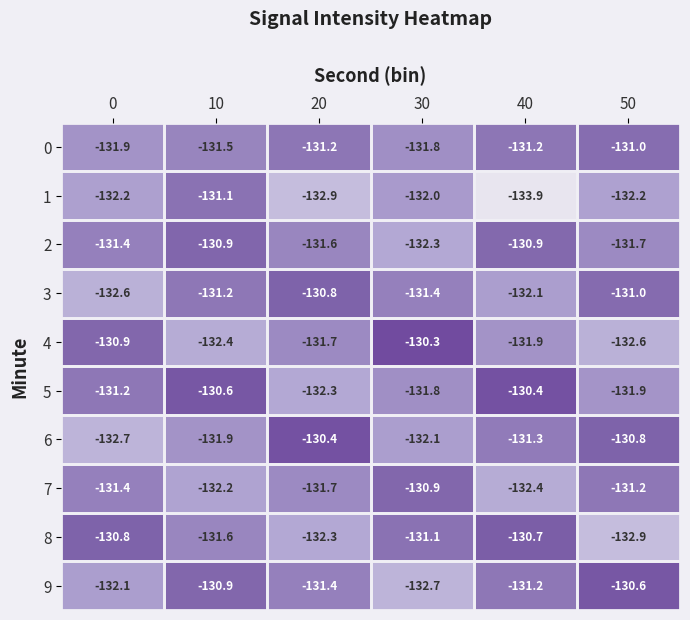

What is the average value of the 9 series?

-131.5